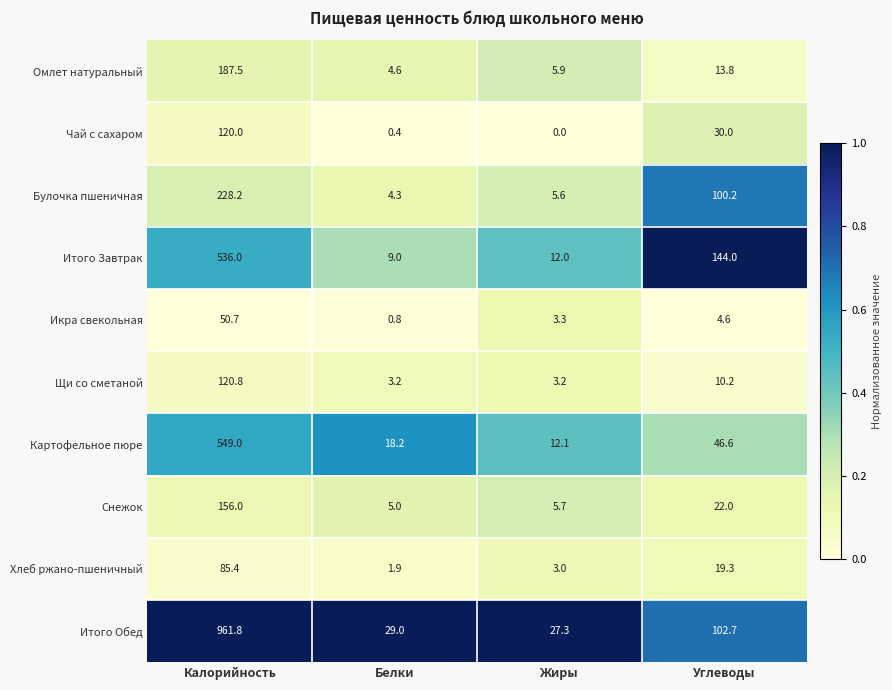

What is the difference between the highest and lowest values at Жиры?

27.3